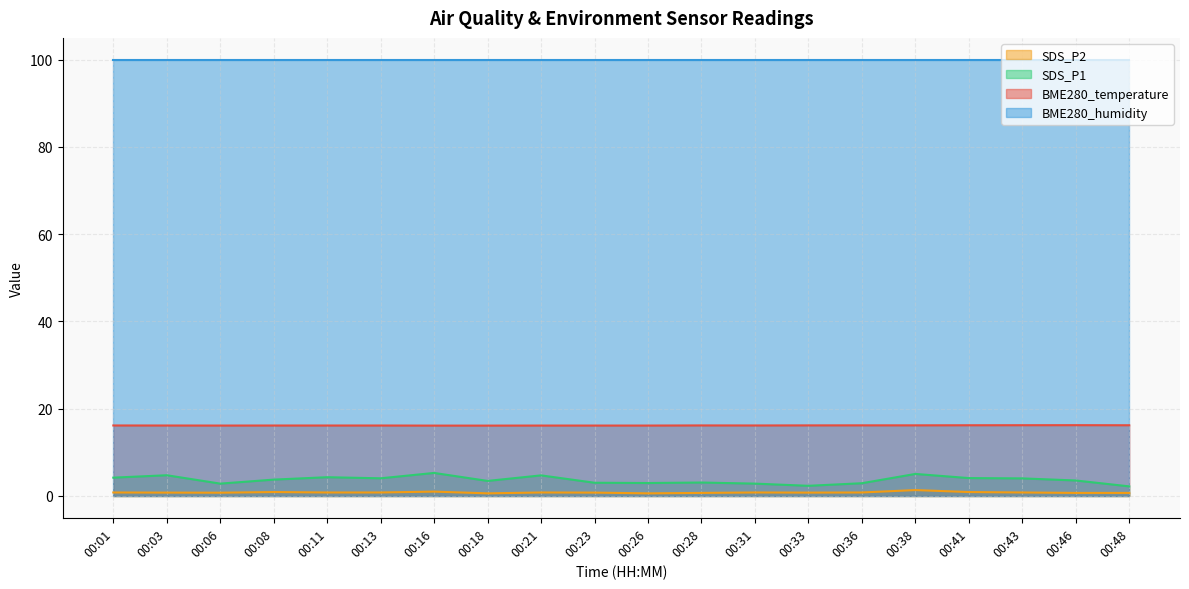

What is the difference between the maximum and minimum values in the SDS_P1 series?

3.1